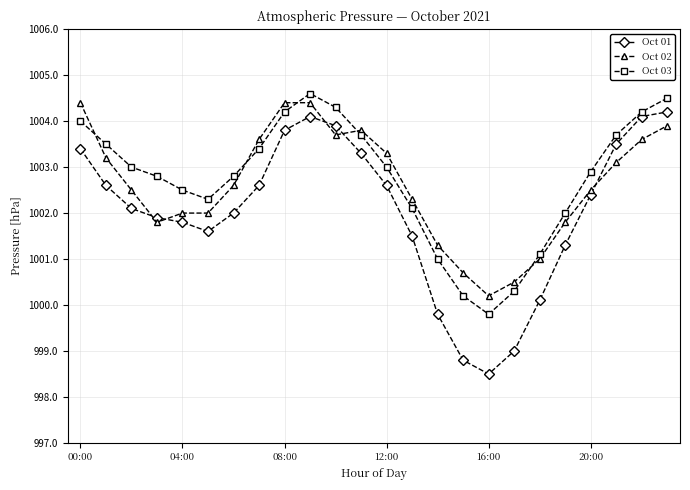

True or false: Oct 01 and Oct 02 intersect in this chart.

True